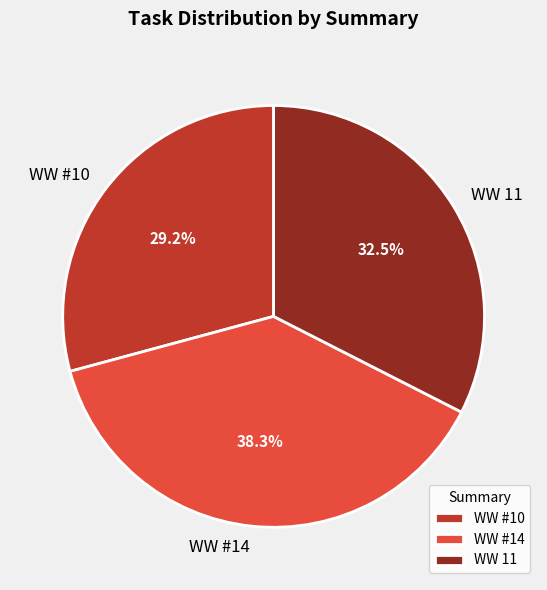

Is it true that WW #14 is 29% of the pie?

False